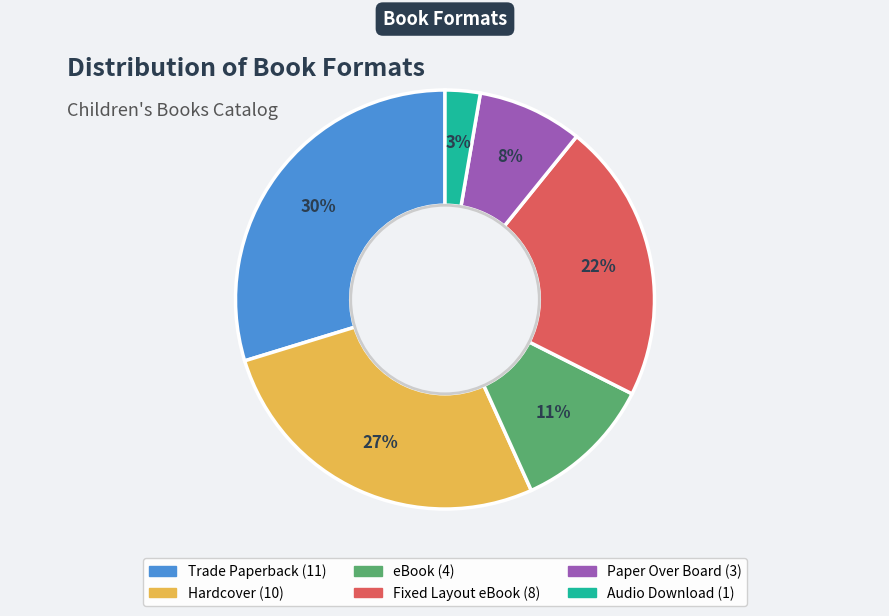

Is Paper Over Board the majority of the pie?

No